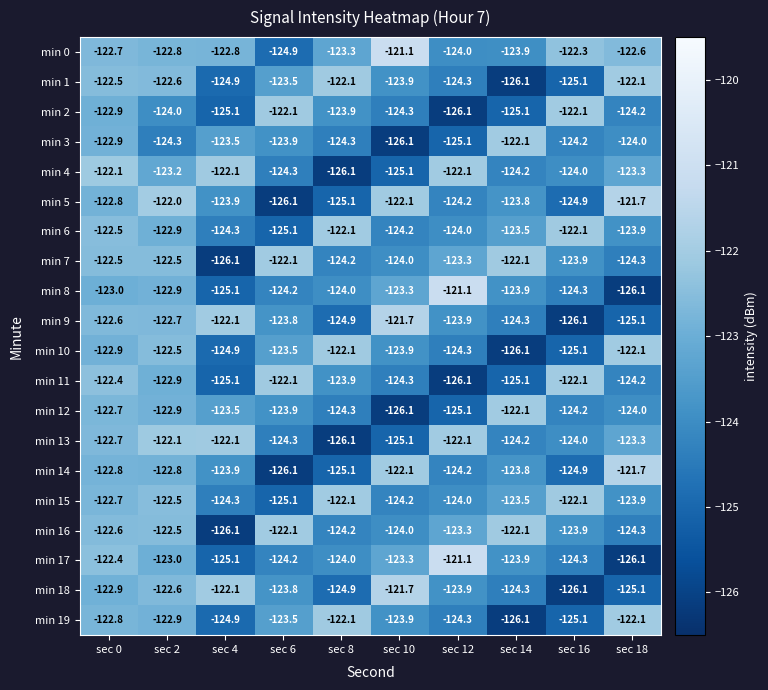

How many data points in min 9 are less than -123?

6